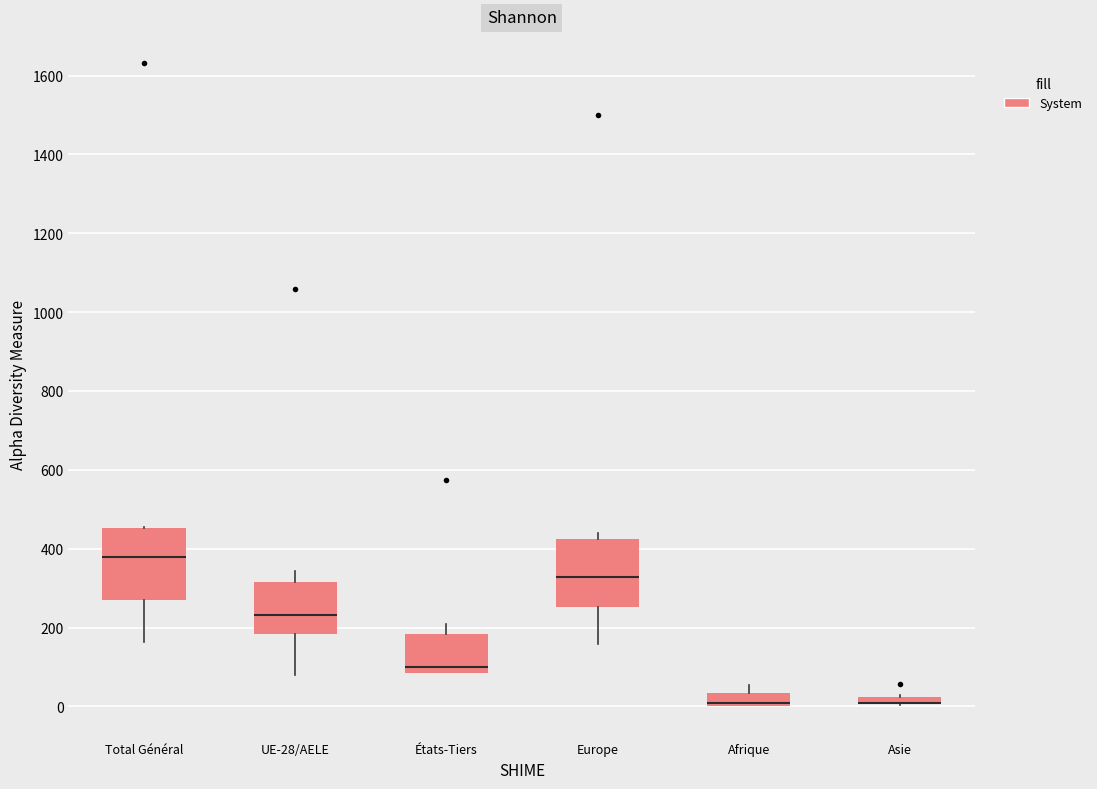

Where does the lower whisker of the box for Total Général end on the y-axis? The values are not printed on the chart, so give them approximately, as read against the axis.

160